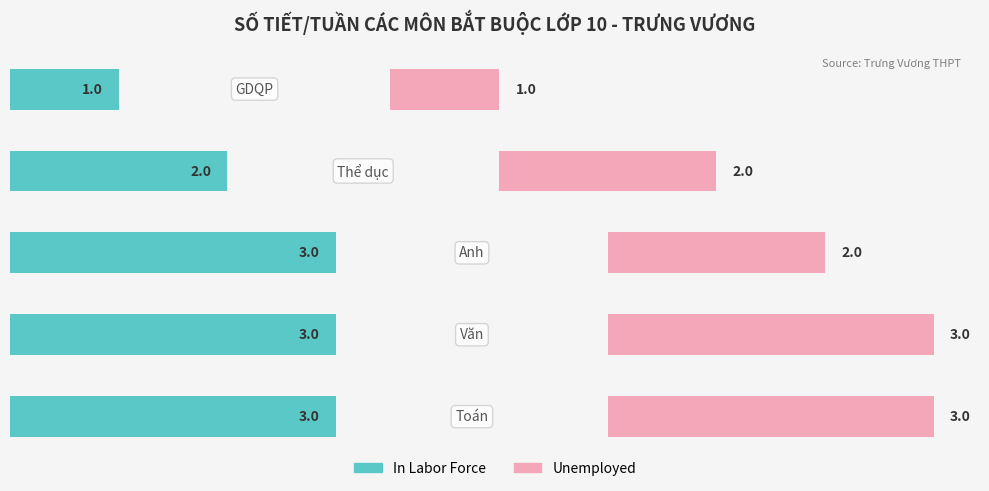

Is the value of Unemployed at 1 greater than the value of In Labor Force at 0?

No